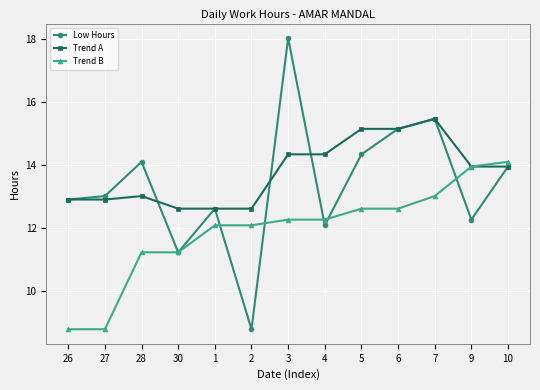

Which series has the largest total across all categories?

Trend A